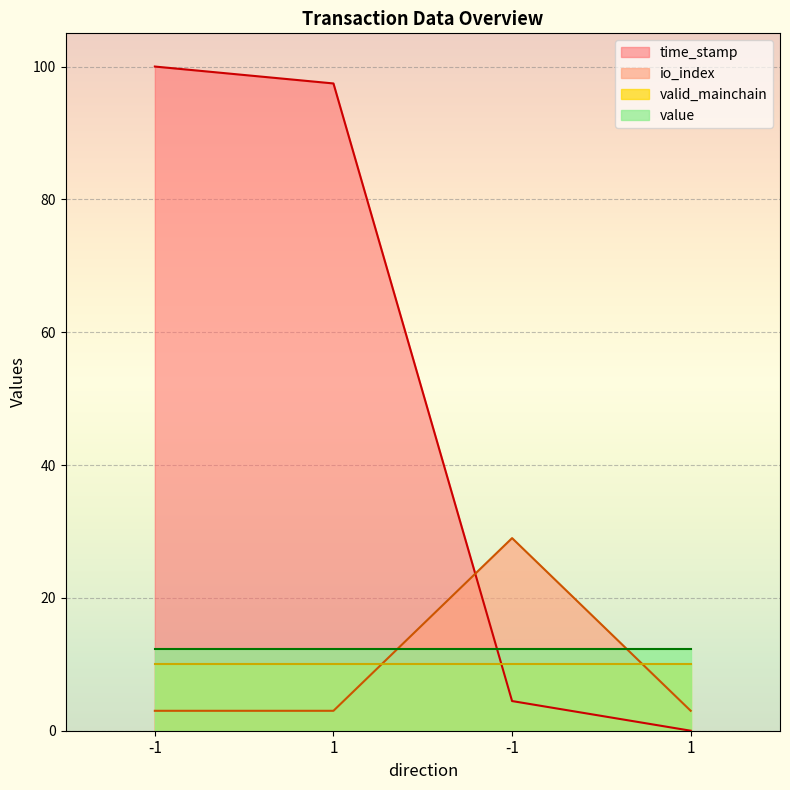

Which category has the highest value in the io_index series?

-1